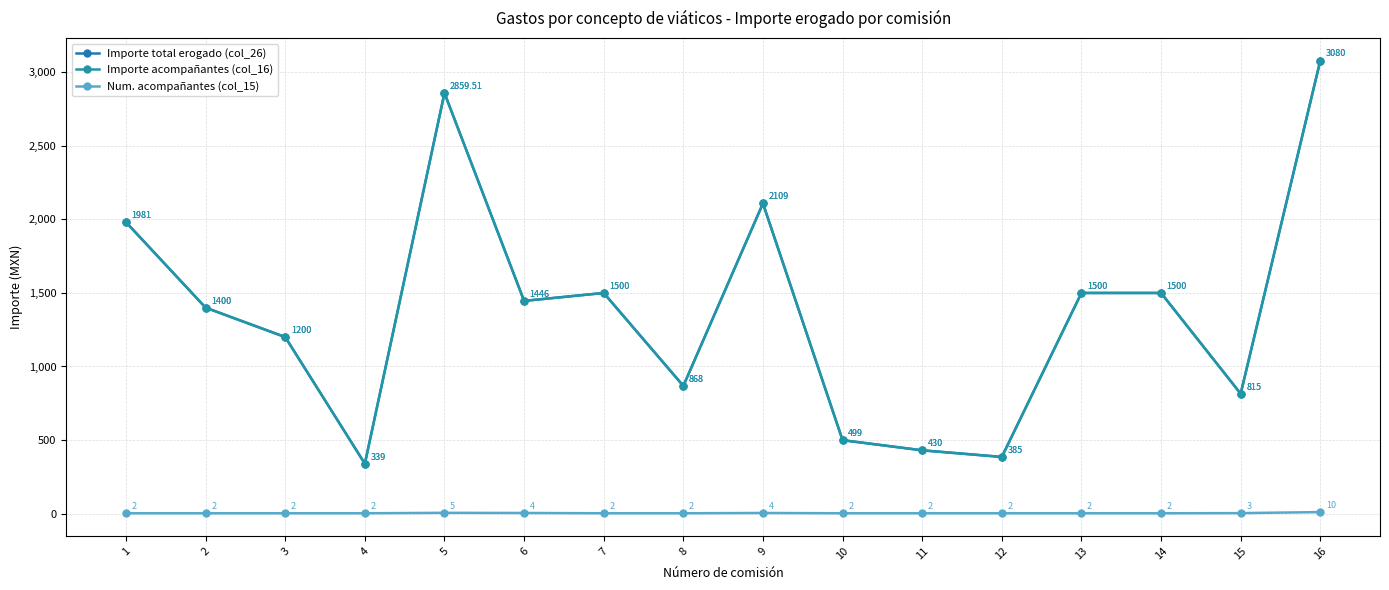

At which category does Importe acompañantes (col_16) reach its first local valley?

4